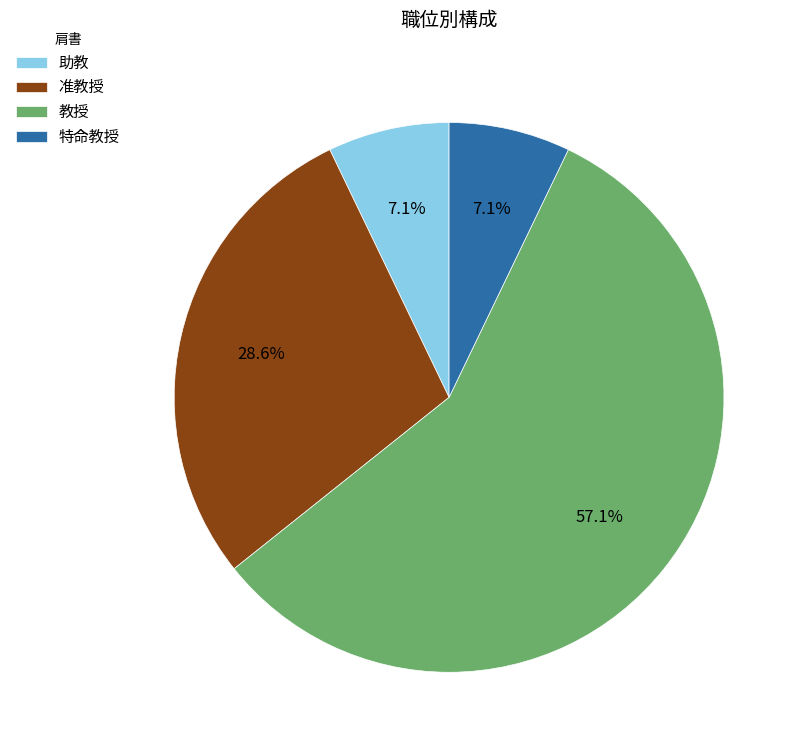

To the nearest percent, what percentage of the pie is 助教?

7%